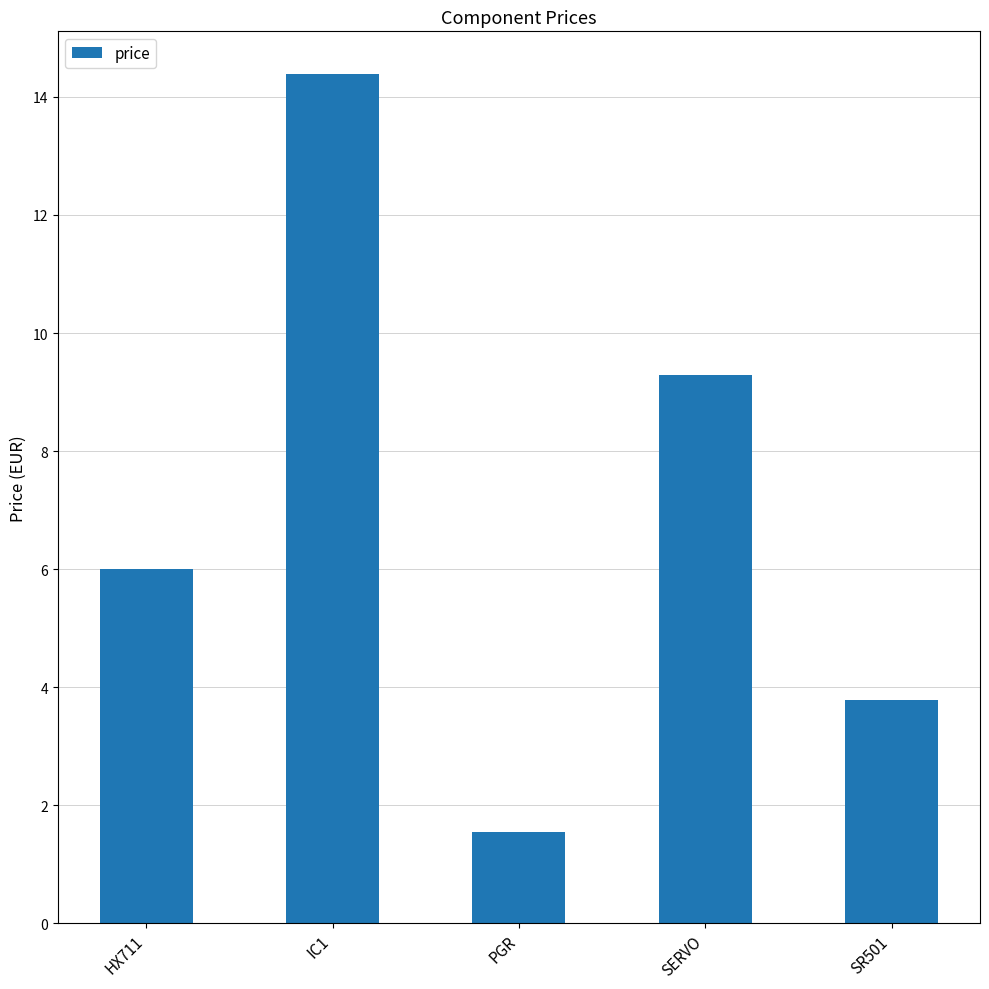

What is the minimum value shown in the chart?

1.6